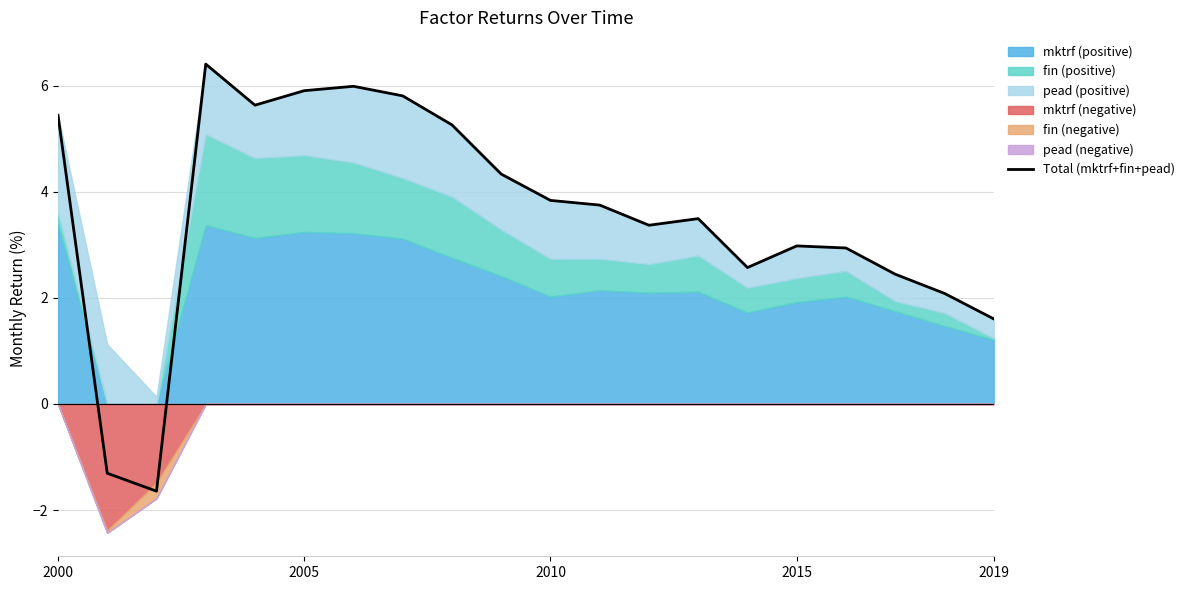

How many values exceed 3?

12